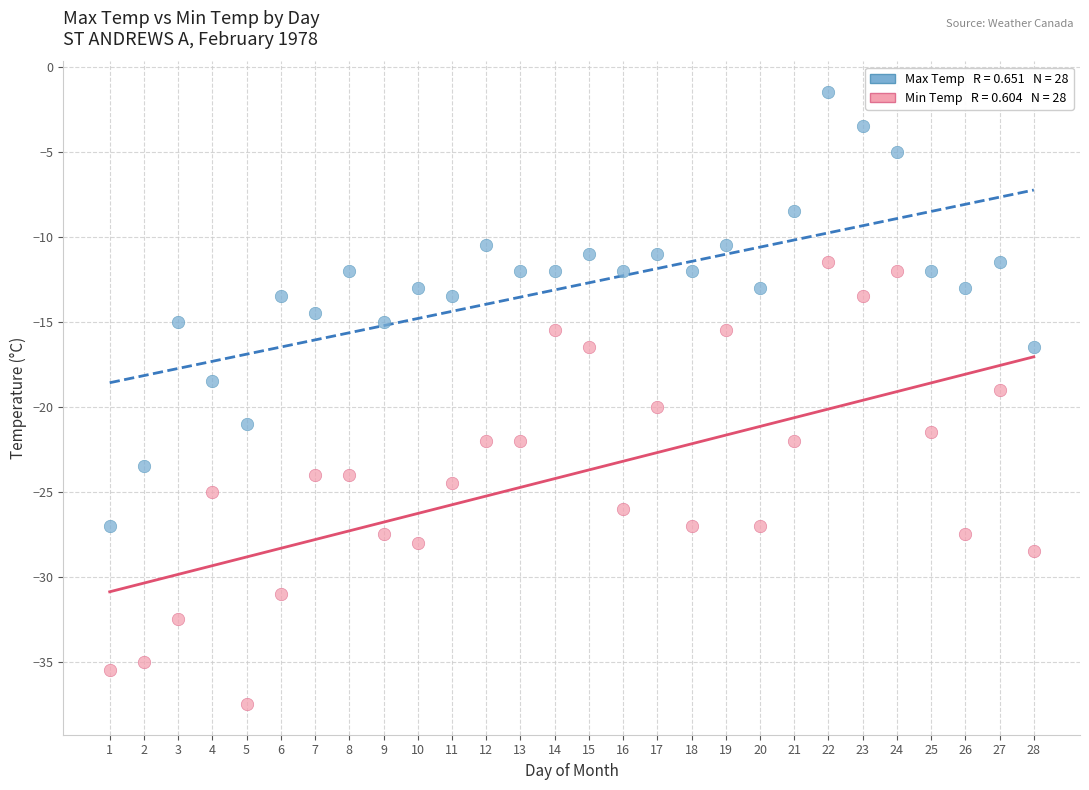

Across all data points, what is the range of Y values (max minus min)?

36.0